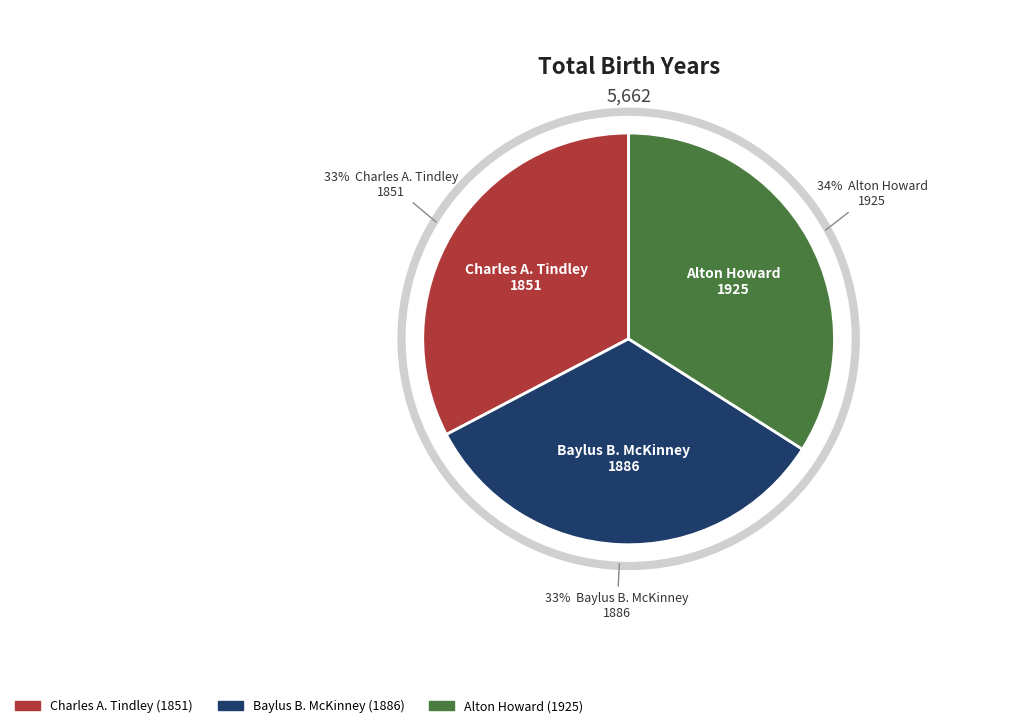

Combined, what portion of the pie is Baylus B. McKinney and Charles A. Tindley?

66.0%